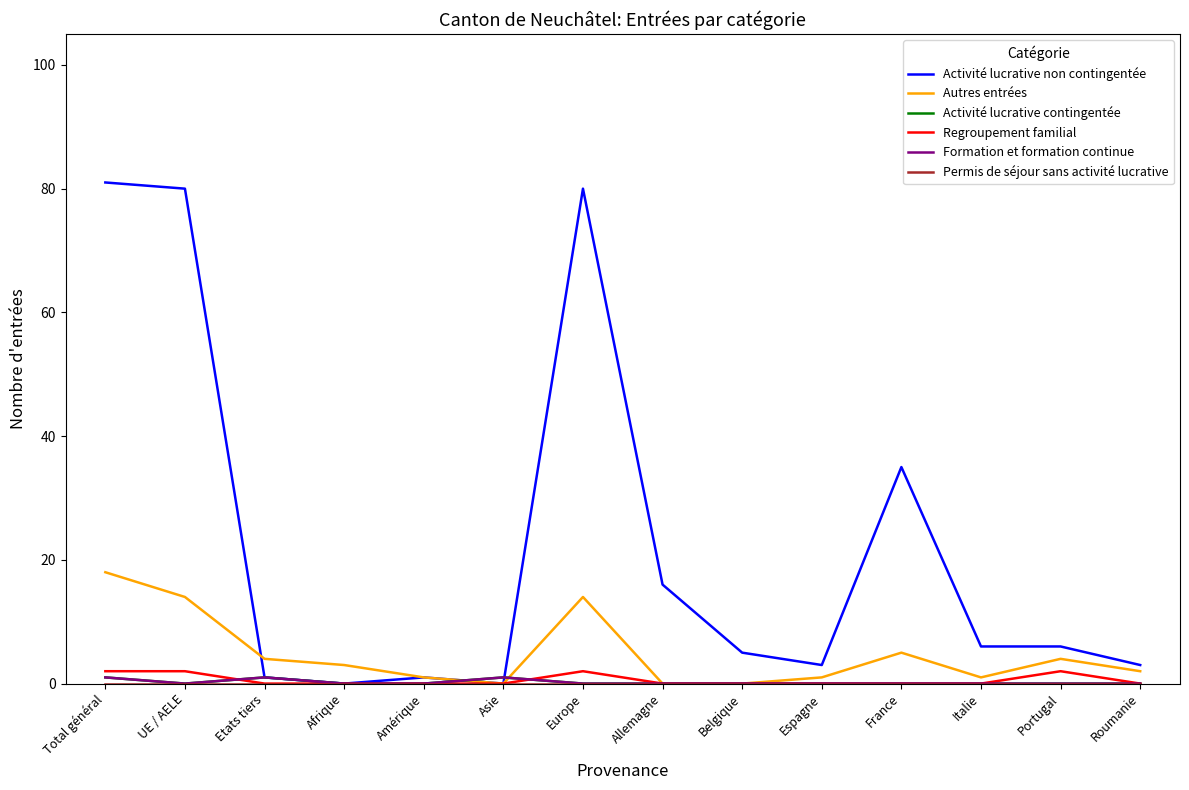

Where do Formation et formation continue and Regroupement familial first cross each other?

UE / AELE and Etats tiers